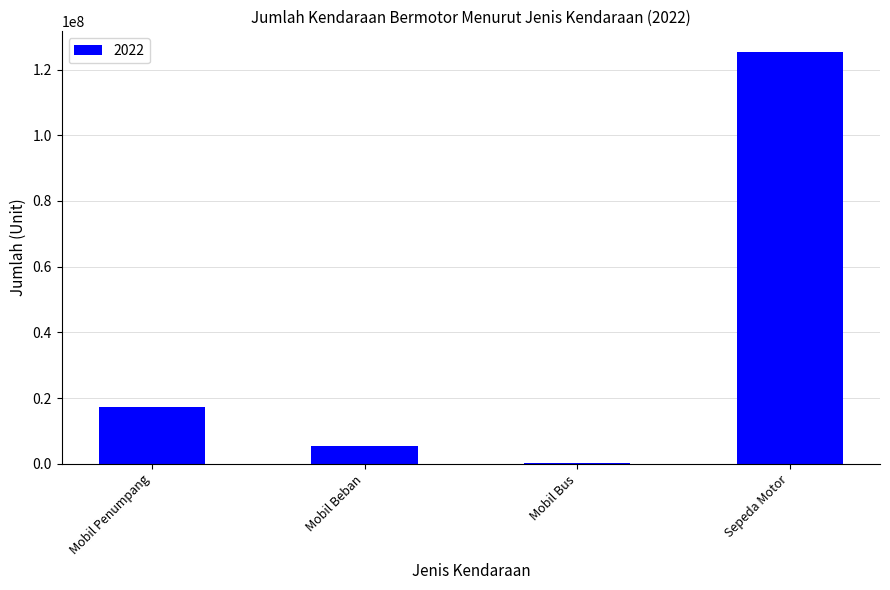

Which category has the highest value across all series?

Sepeda Motor